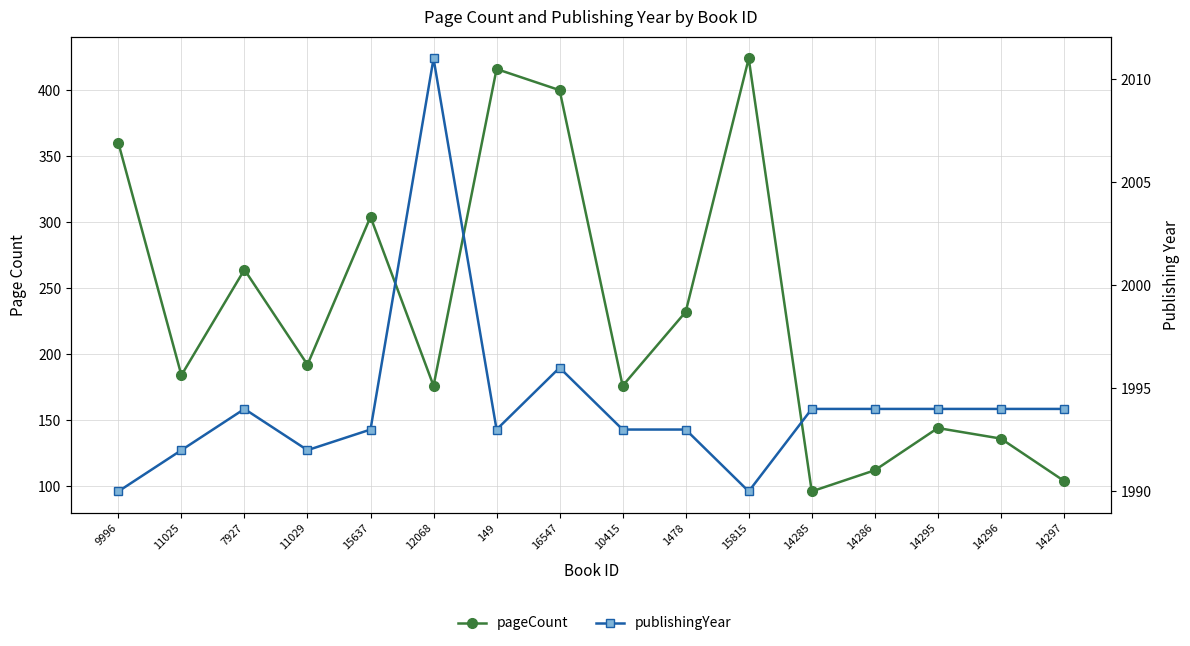

What is the difference between the maximum and second lowest values in the publishingYear series?

21